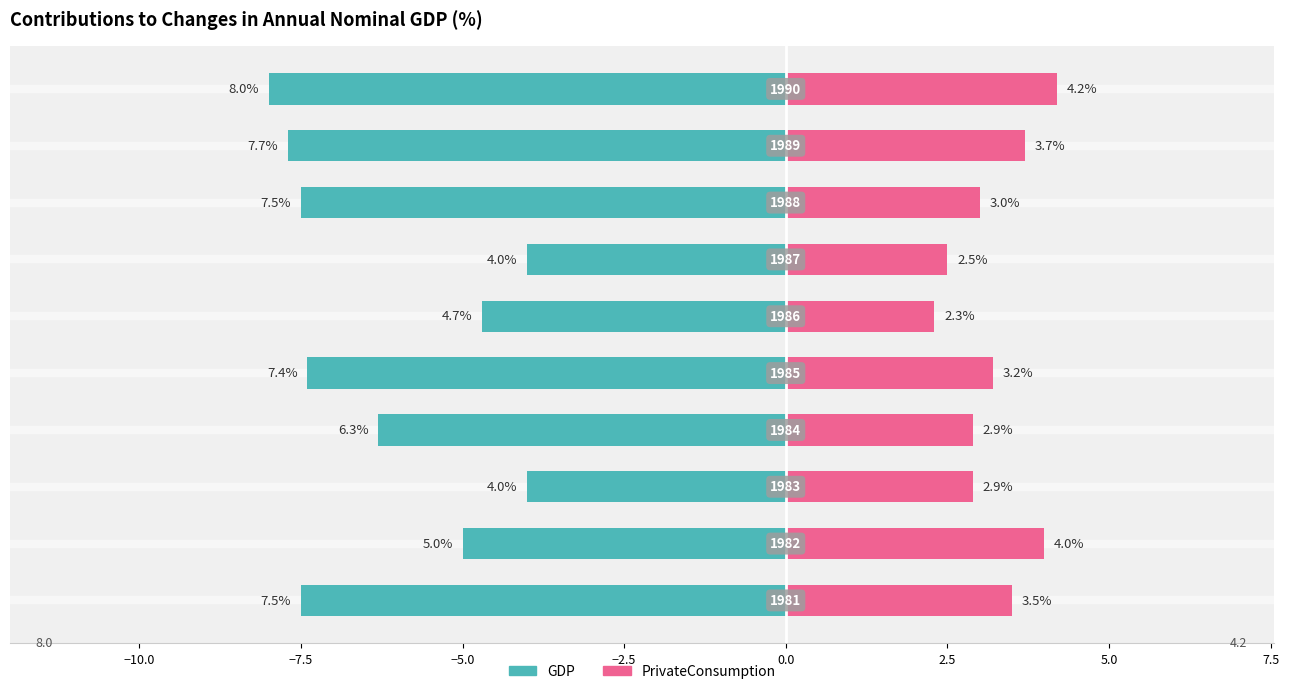

What is the difference between the maximum and minimum values in the PrivateConsumption (right) series?

1.9